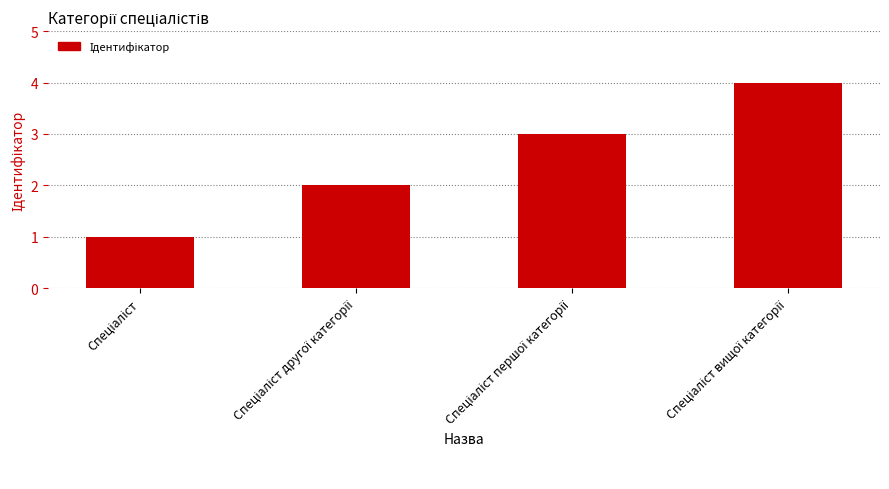

What is the value of the 2nd bar from the left?

2